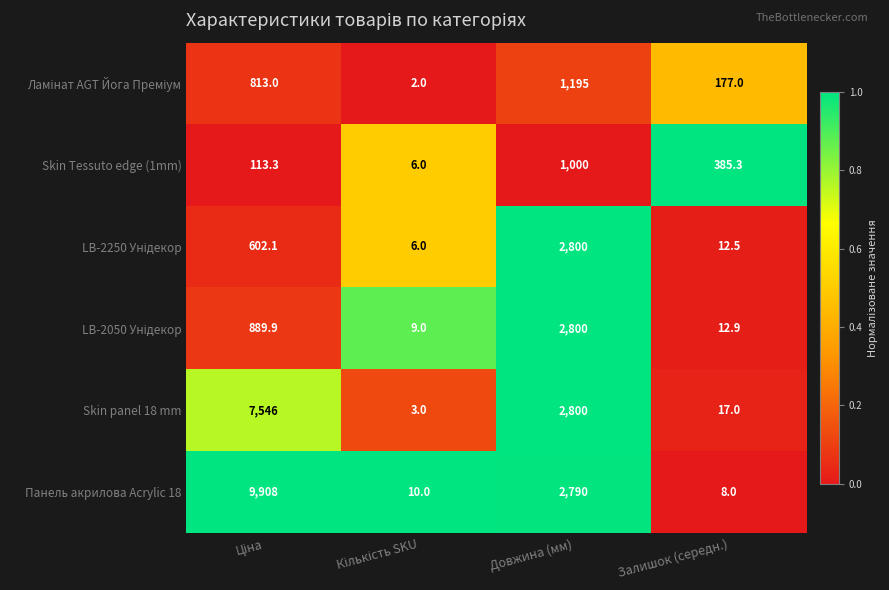

What is the total value across all series at Довжина (мм)?

13385.0